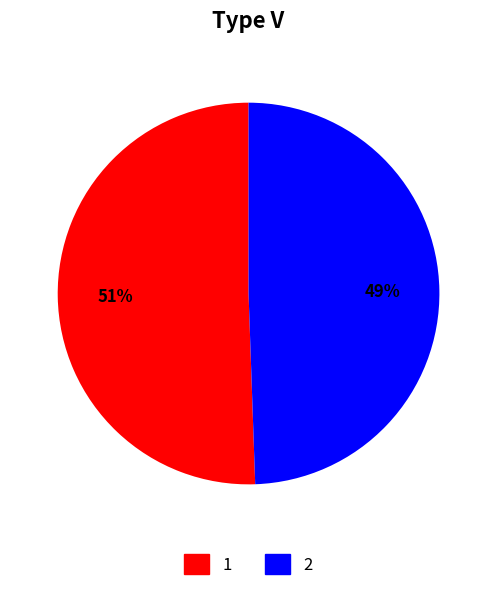

Which has a higher value, 1 or 2?

1